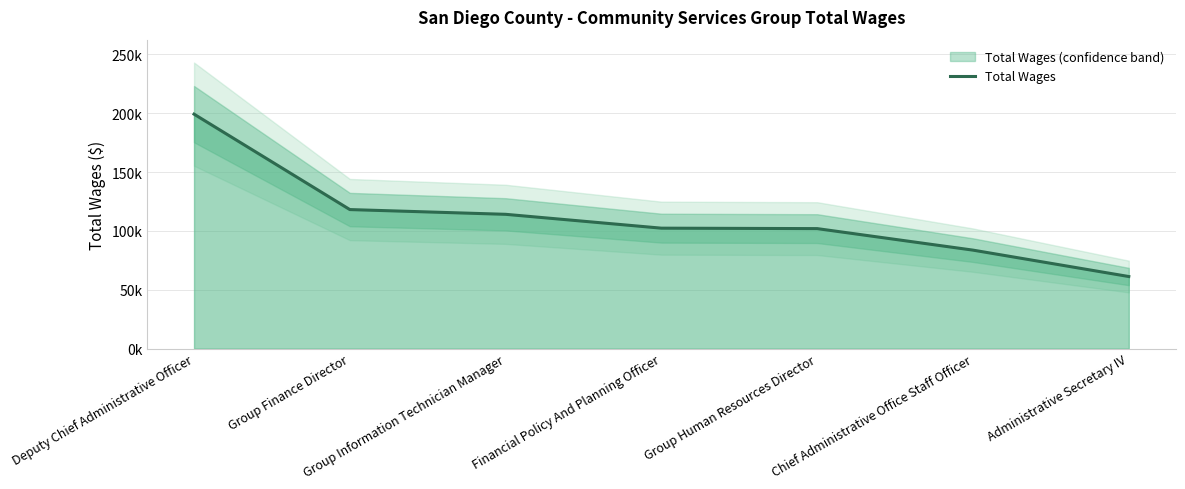

How many lines are shown in the chart?

1